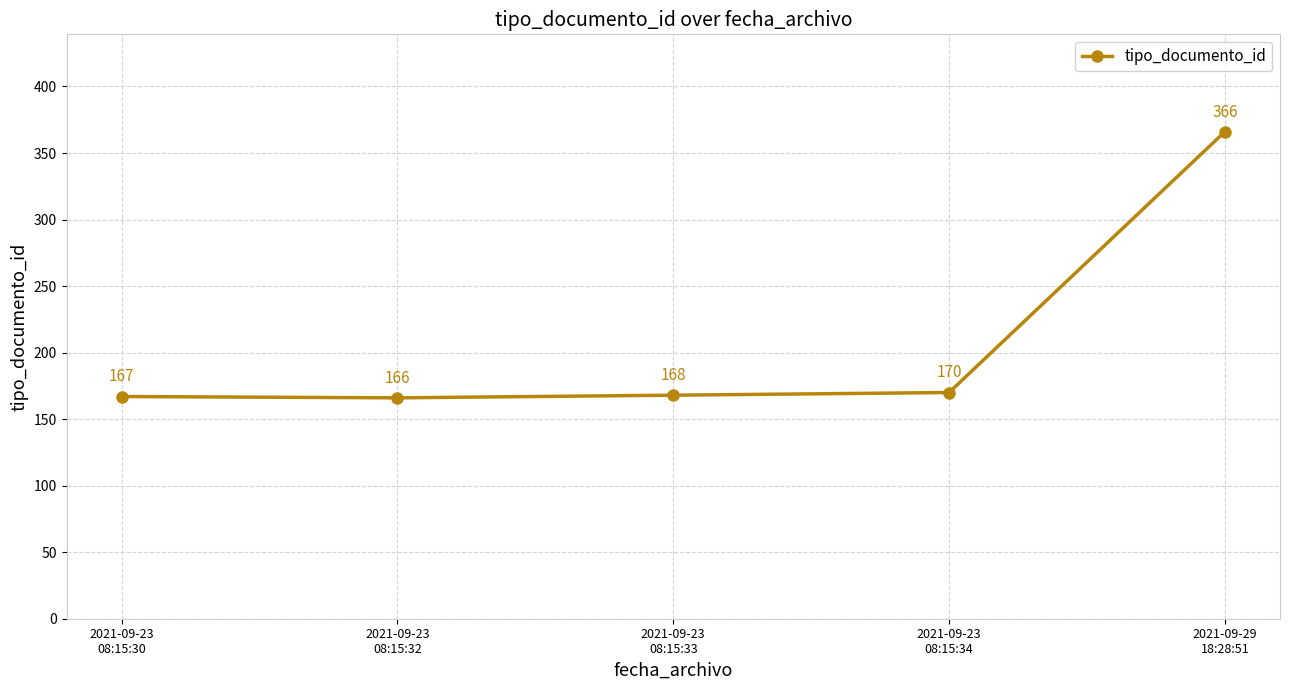

True or false: the data has more than 0 interior local peaks.

False